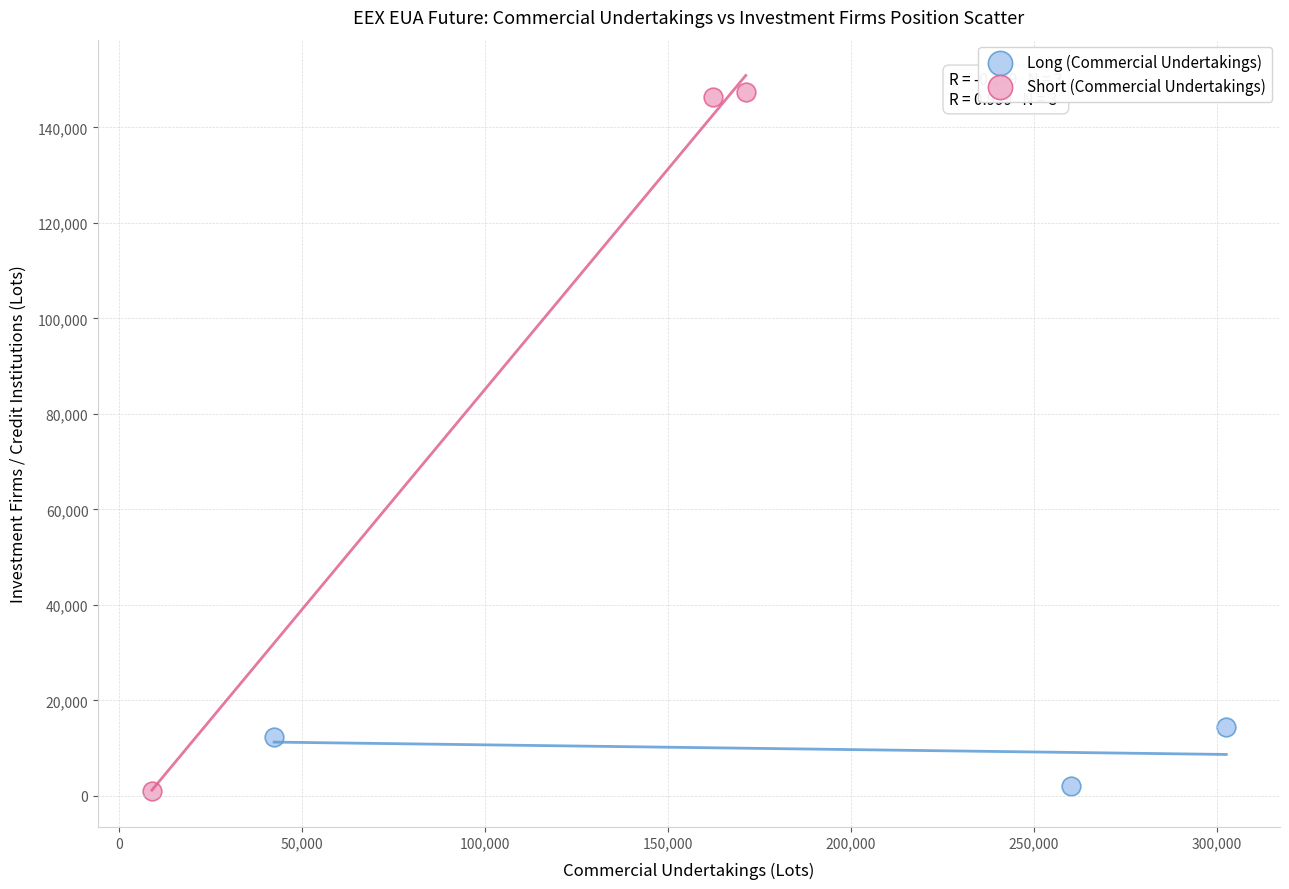

Which series reaches the maximum Y coordinate?

Short (Commercial Undertakings)